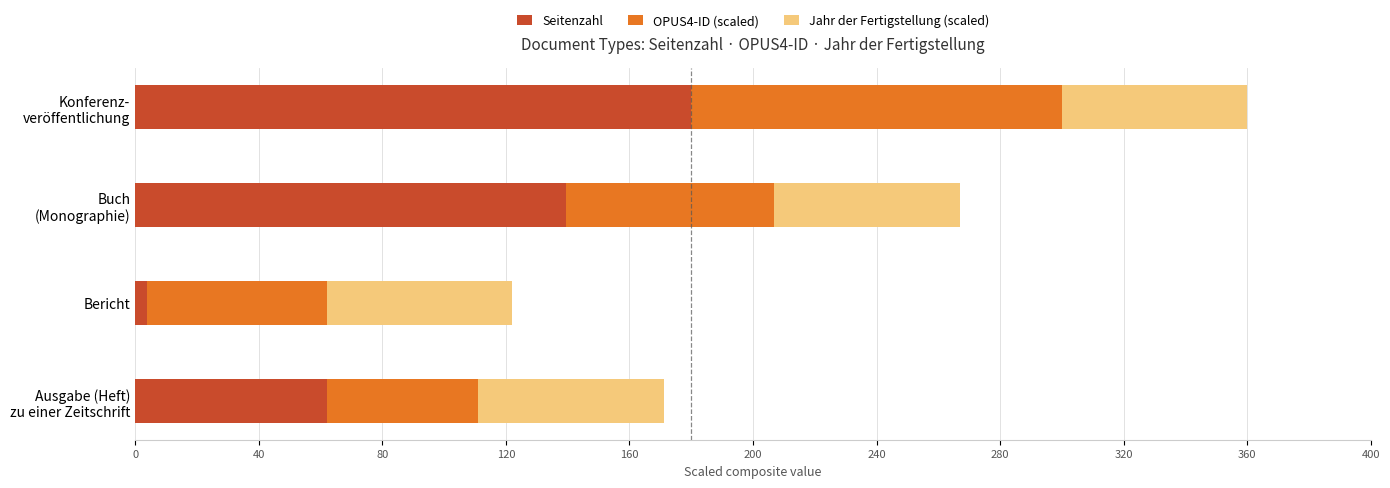

What is the highest value of the Seitenzahl series?

180.0